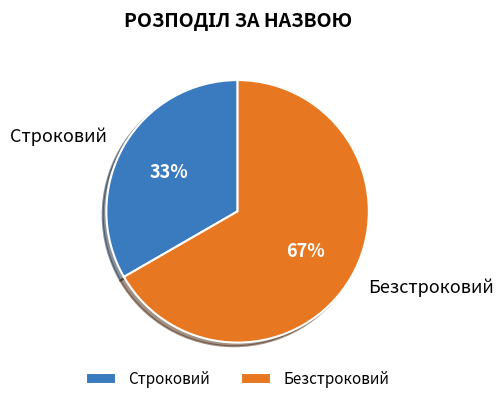

How many slices are in this pie chart?

2